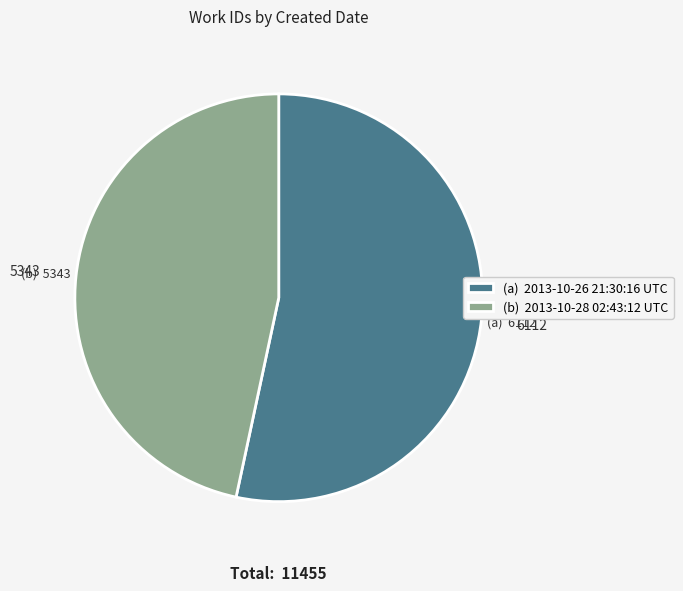

How many segments does this pie chart have?

2